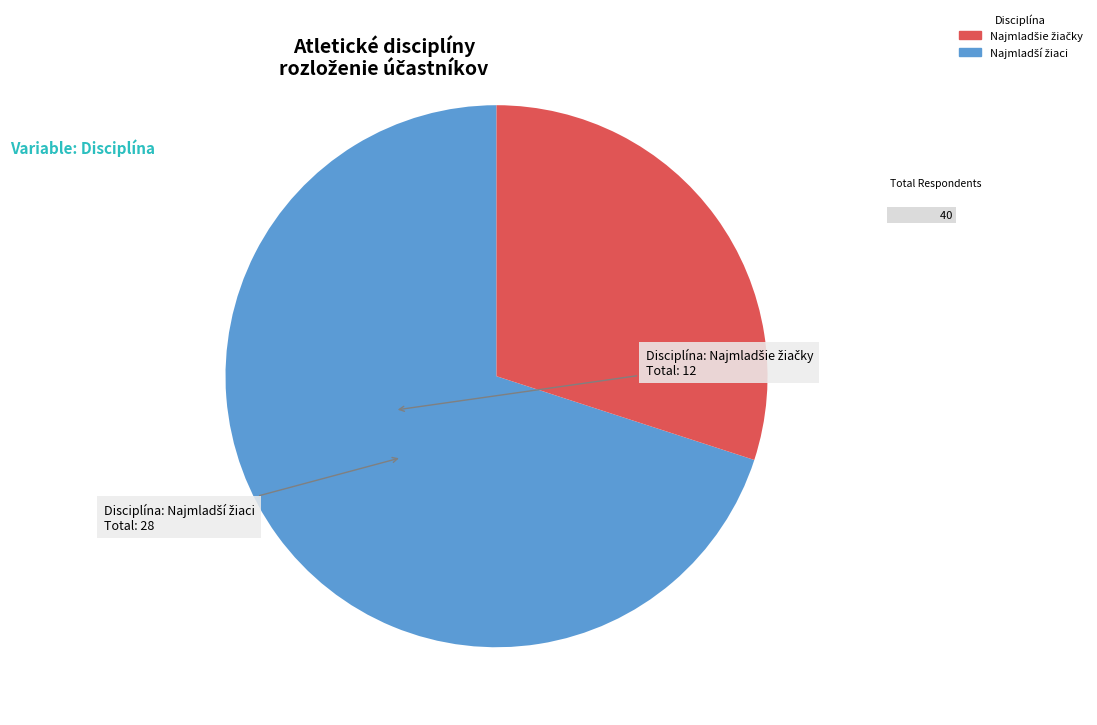

Does any single category account for the majority?

Yes